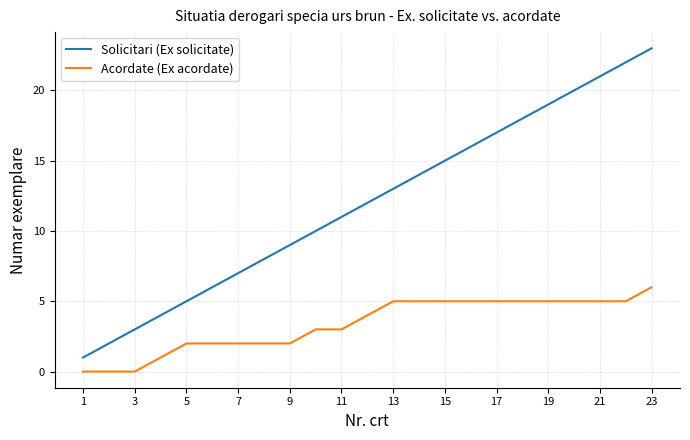

Which series has the largest total across all categories?

Solicitari (Ex solicitate)